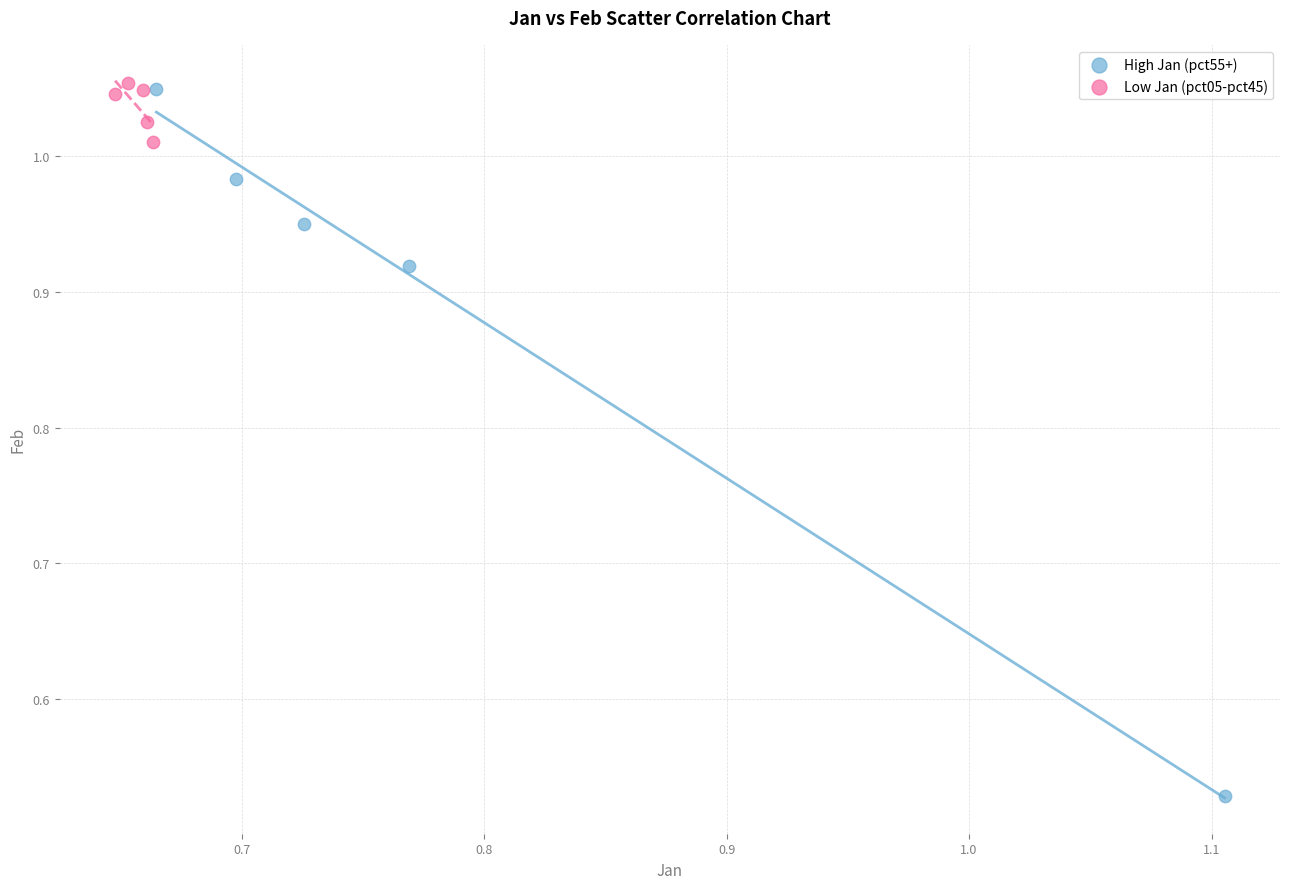

Which series reaches the minimum Y coordinate?

High Jan (pct55+)